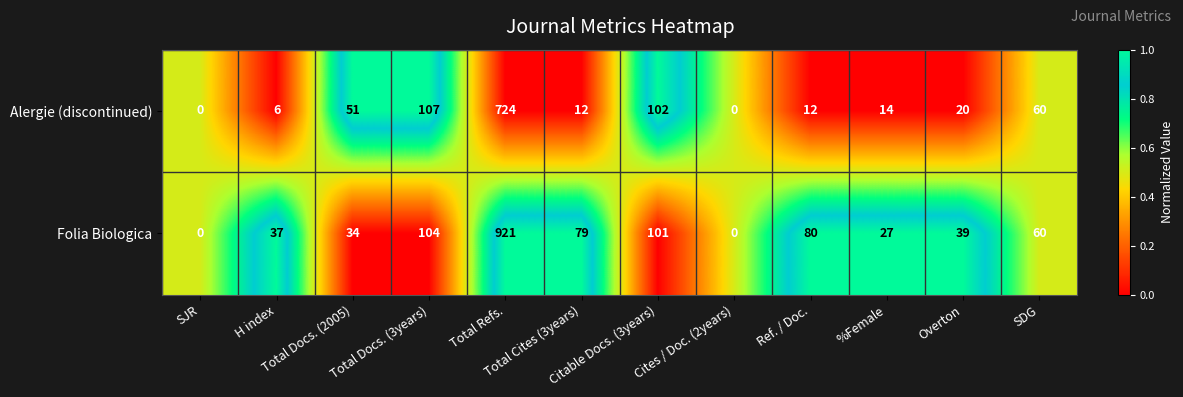

Rank the series by their maximum value, from highest to lowest.

Folia Biologica, Alergie (discontinued)